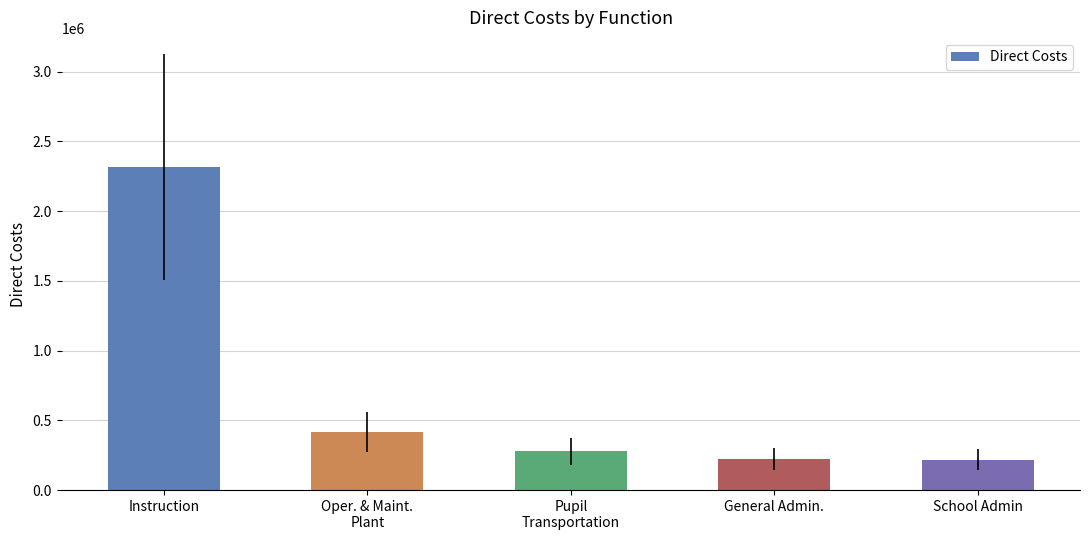

What is the change in value from Instruction to School Admin?

-2097705